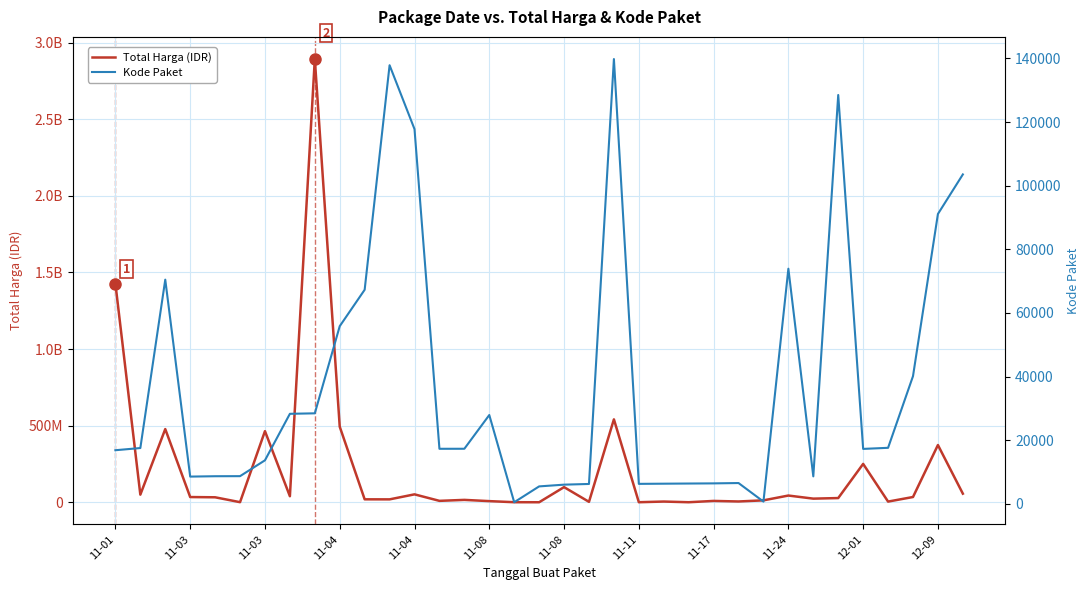

Between 21 and 22, which series saw the biggest shift?

Total Harga (IDR)